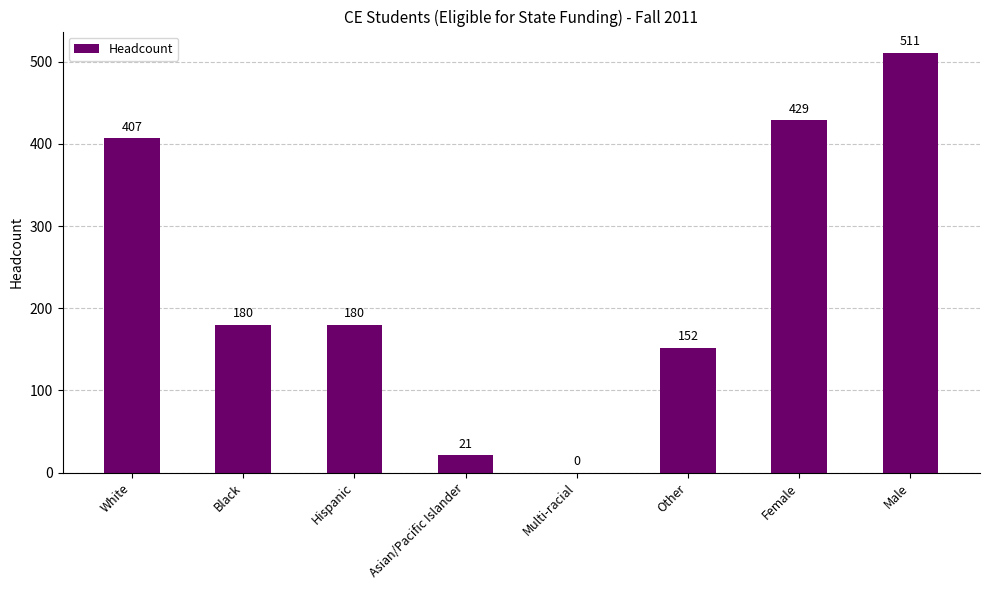

How many positive values are there?

7